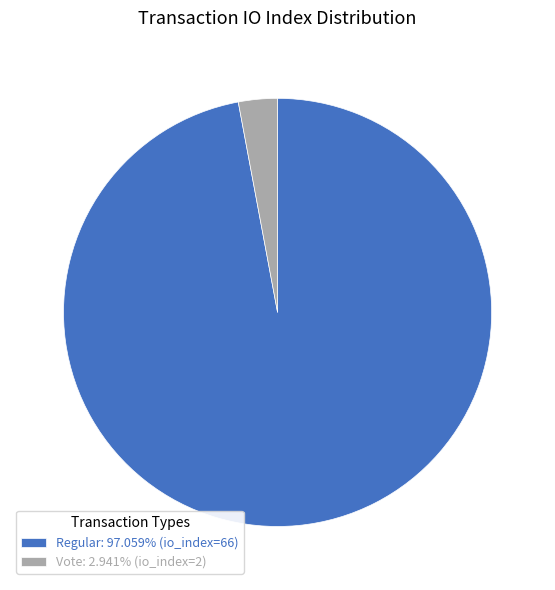

Approximately how many times larger is the value at Regular: 97.059% (io_index=66) compared to Vote: 2.941% (io_index=2)?

33.0